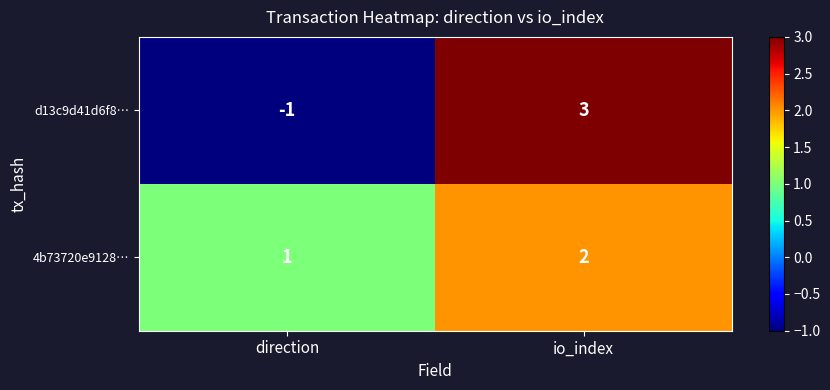

Reading right to left, extract all data points from this chart.

d13c9d41d6f8…: io_index=3	direction=-1
4b73720e9128…: io_index=2	direction=1